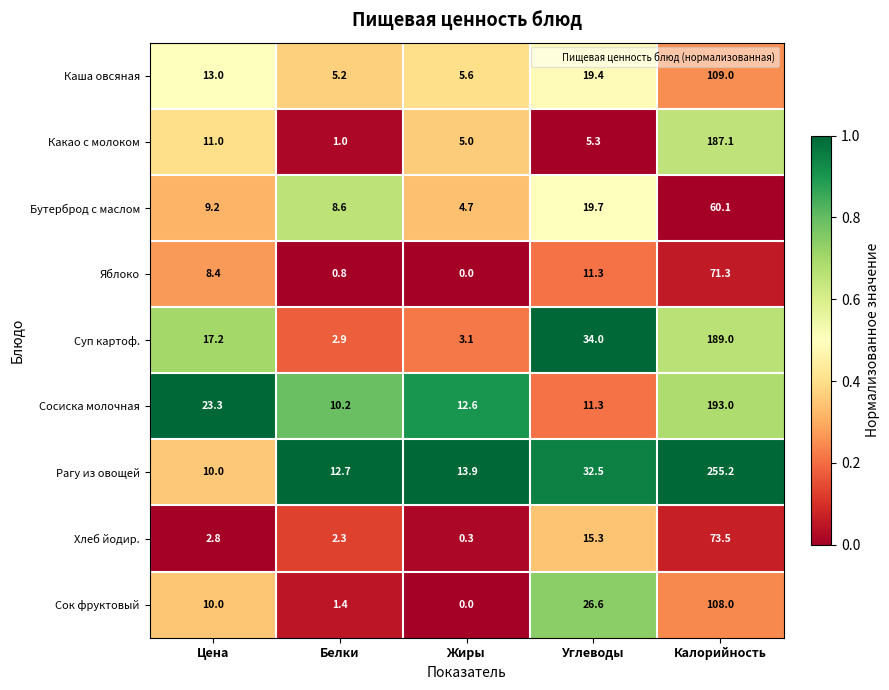

Which series has the largest total across all categories?

Рагу из овощей